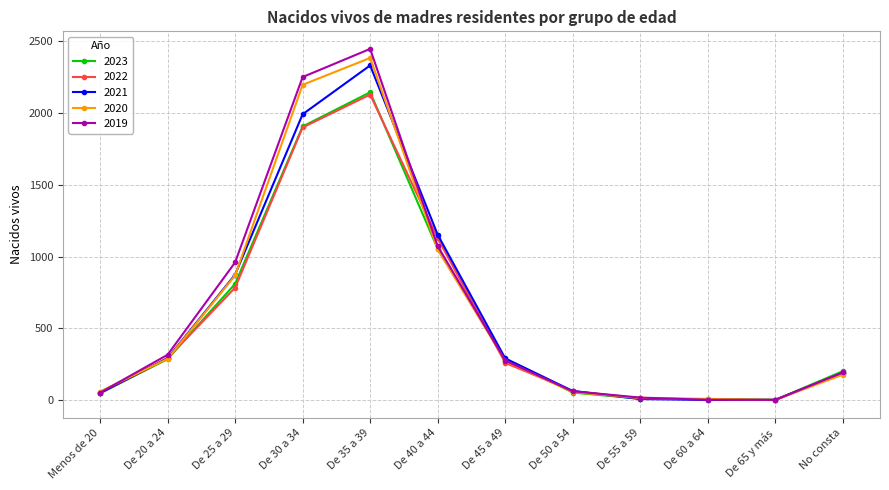

At which category is the sum across all series the highest?

De 35 a 39